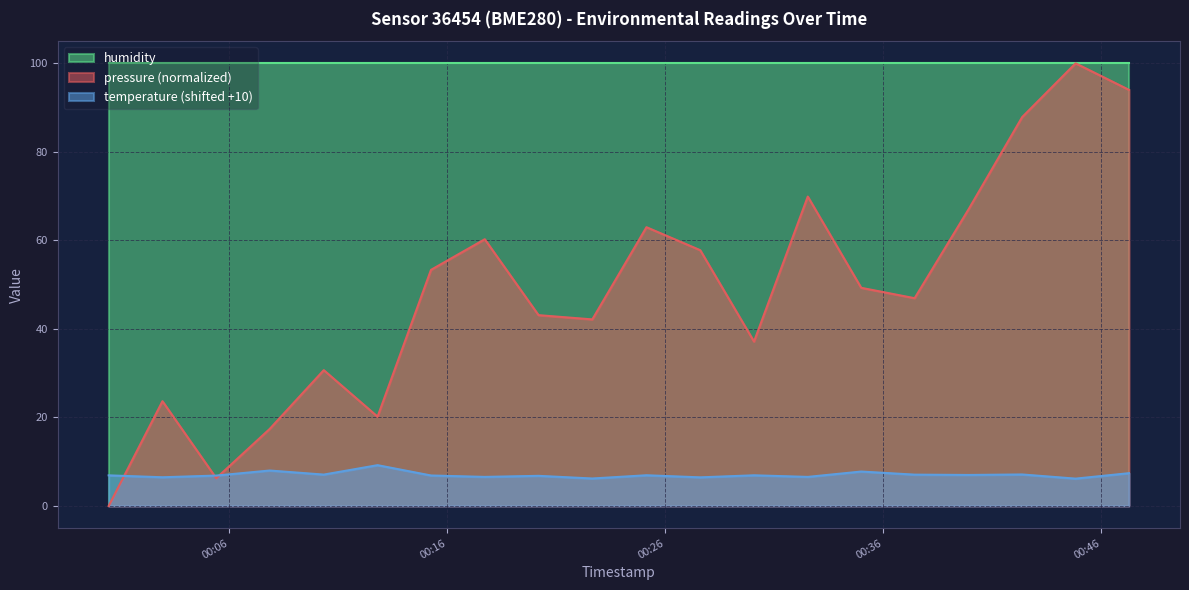

What position from the right is 2023-02-23T00:00:28?

20